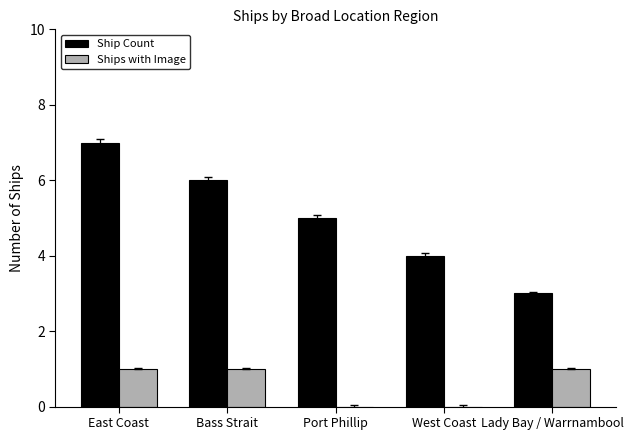

What are all the series names shown in the legend?

Ship Count, Ships with Image